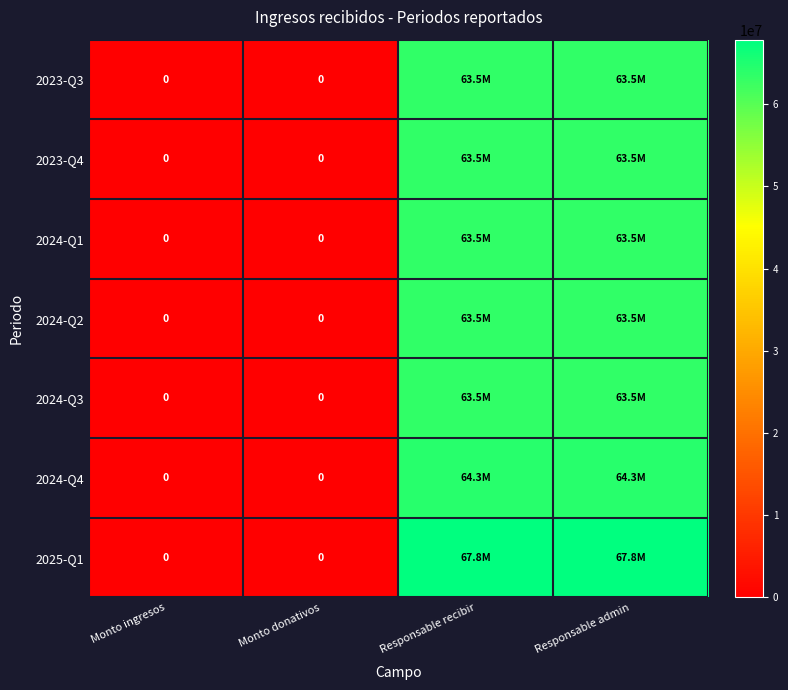

Count the number of data series in this chart.

7